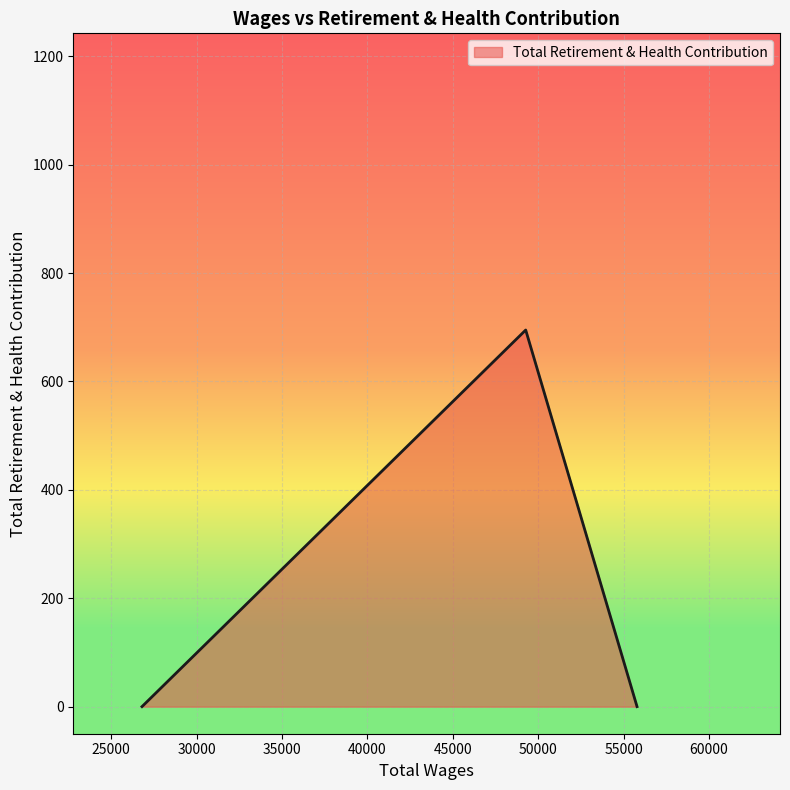

What is the sum of all values?

695